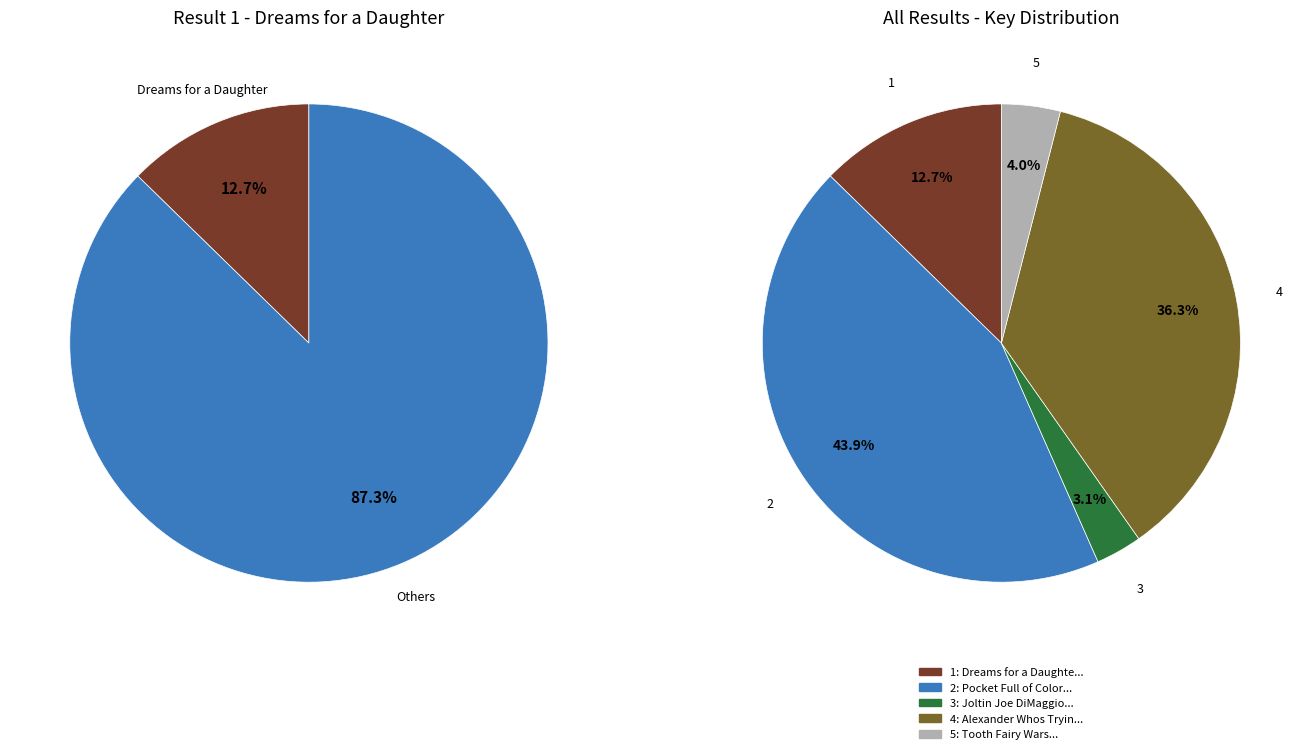

To the nearest percent, what is the difference between the largest and smallest slice percentages?

41%